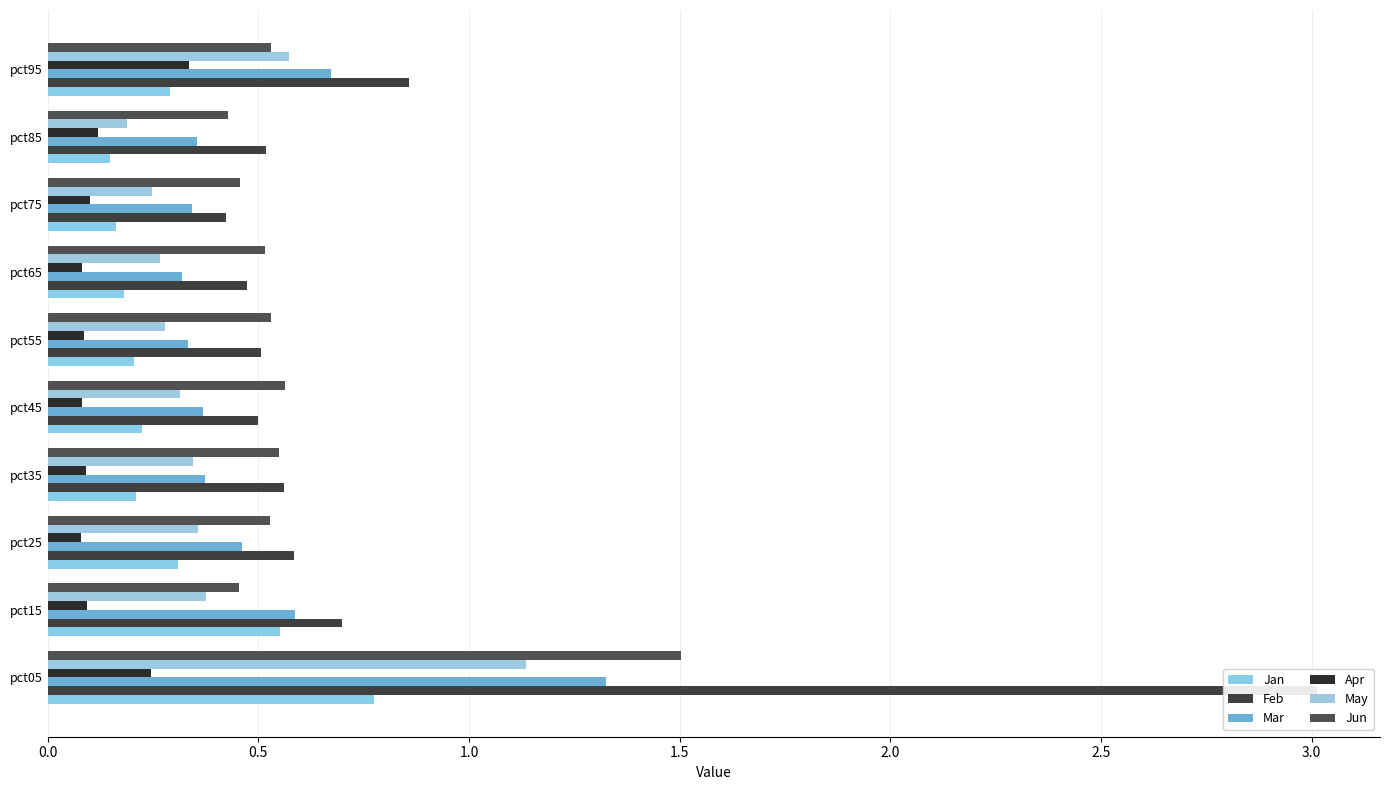

What is the difference between the highest and lowest values at pct65?

0.4